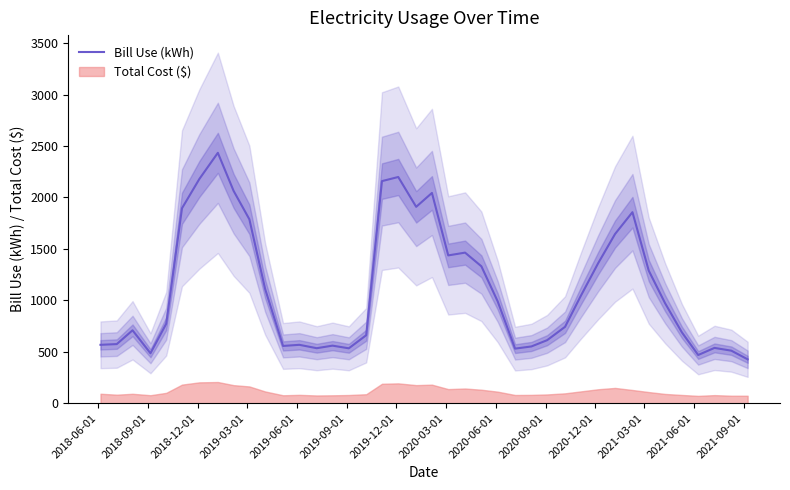

What is the minimum value for Bill Use (kWh)?

427